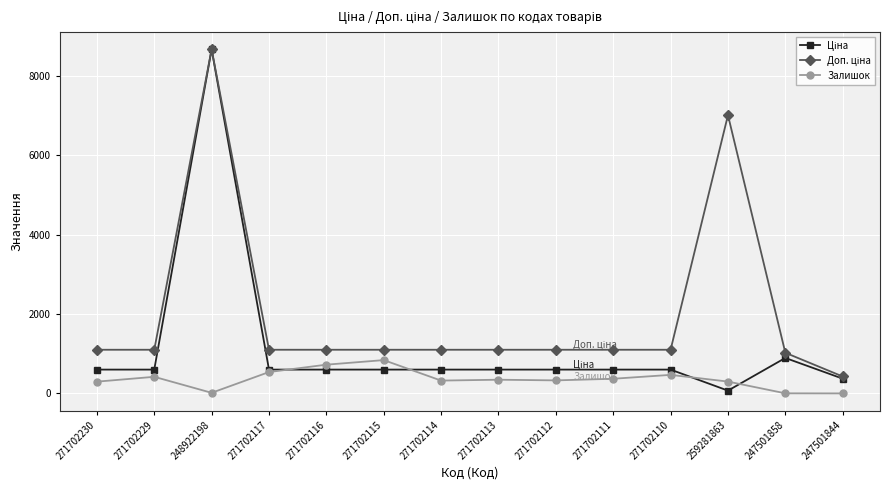

At which label does Залишок reach its peak?

271702115